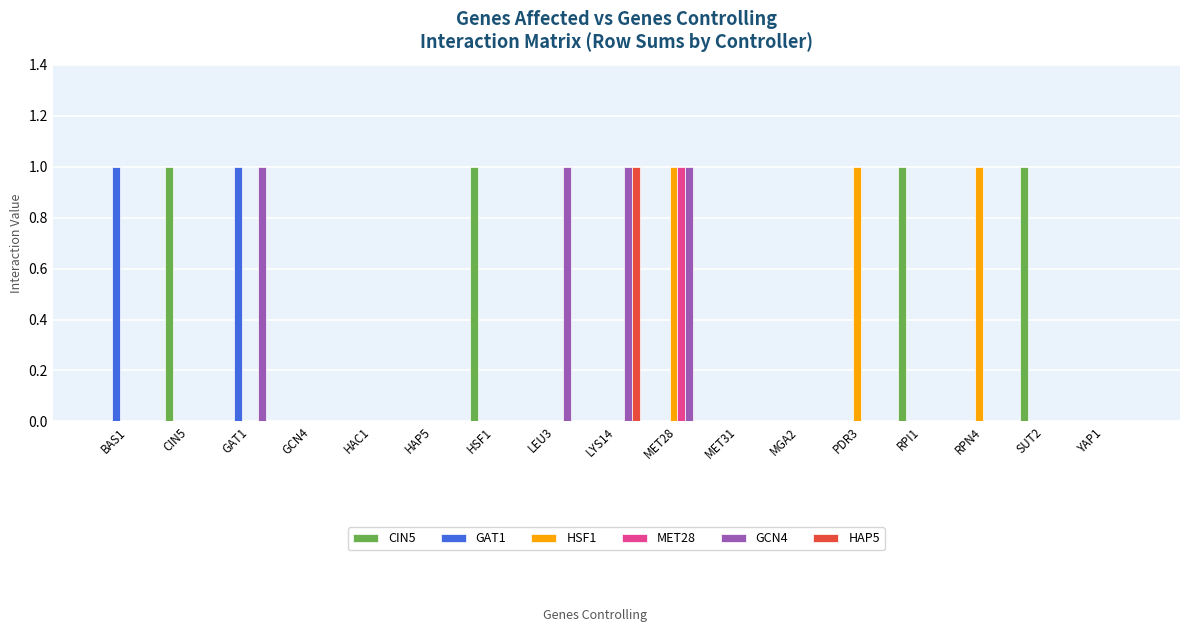

Reading right to left, extract all data points from this chart.

CIN5: 0	1	0	1	0	0	0	0	0	0	1	0	0	0	0	1	0
GAT1: 0	0	0	0	0	0	0	0	0	0	0	0	0	0	1	0	1
HSF1: 0	0	1	0	1	0	0	1	0	0	0	0	0	0	0	0	0
MET28: 0	0	0	0	0	0	0	1	0	0	0	0	0	0	0	0	0
GCN4: 0	0	0	0	0	0	0	1	1	1	0	0	0	0	1	0	0
HAP5: 0	0	0	0	0	0	0	0	1	0	0	0	0	0	0	0	0